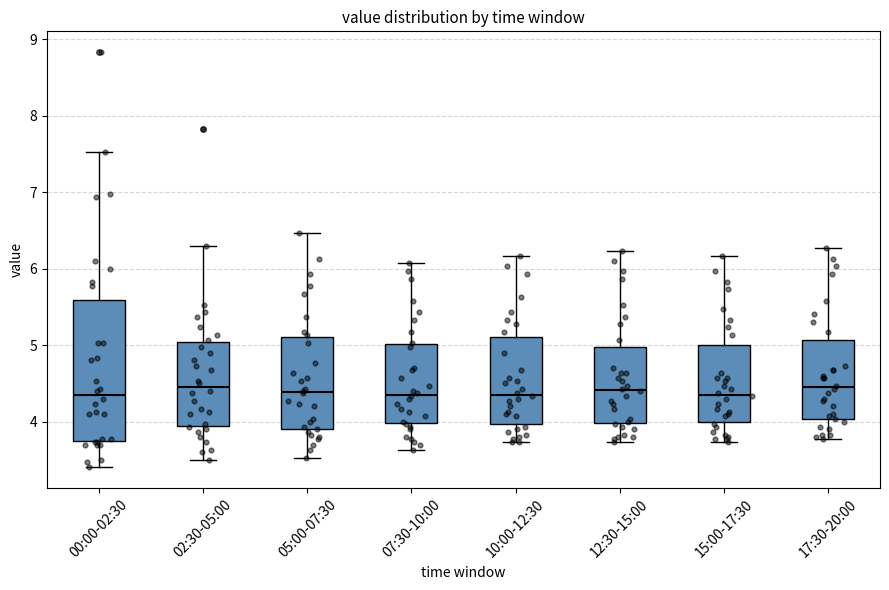

Reading left to right, read every box against the y-axis: the position of its median line, the range the box covers, and the ends of its whiskers. The values are not printed on the chart, so give them approximately, as read against the axis.

00:00-02:30: median 4.4, box 3.7 to 5.6, whiskers 3.4 to 7.5
02:30-05:00: median 4.5, box 3.9 to 5.0, whiskers 3.5 to 6.3
05:00-07:30: median 4.4, box 3.9 to 5.1, whiskers 3.5 to 6.5
07:30-10:00: median 4.4, box 4.0 to 5.0, whiskers 3.6 to 6.1
10:00-12:30: median 4.4, box 4.0 to 5.1, whiskers 3.7 to 6.2
12:30-15:00: median 4.4, box 4.0 to 5.0, whiskers 3.7 to 6.2
15:00-17:30: median 4.4, box 4.0 to 5.0, whiskers 3.7 to 6.2
17:30-20:00: median 4.5, box 4.0 to 5.1, whiskers 3.8 to 6.3